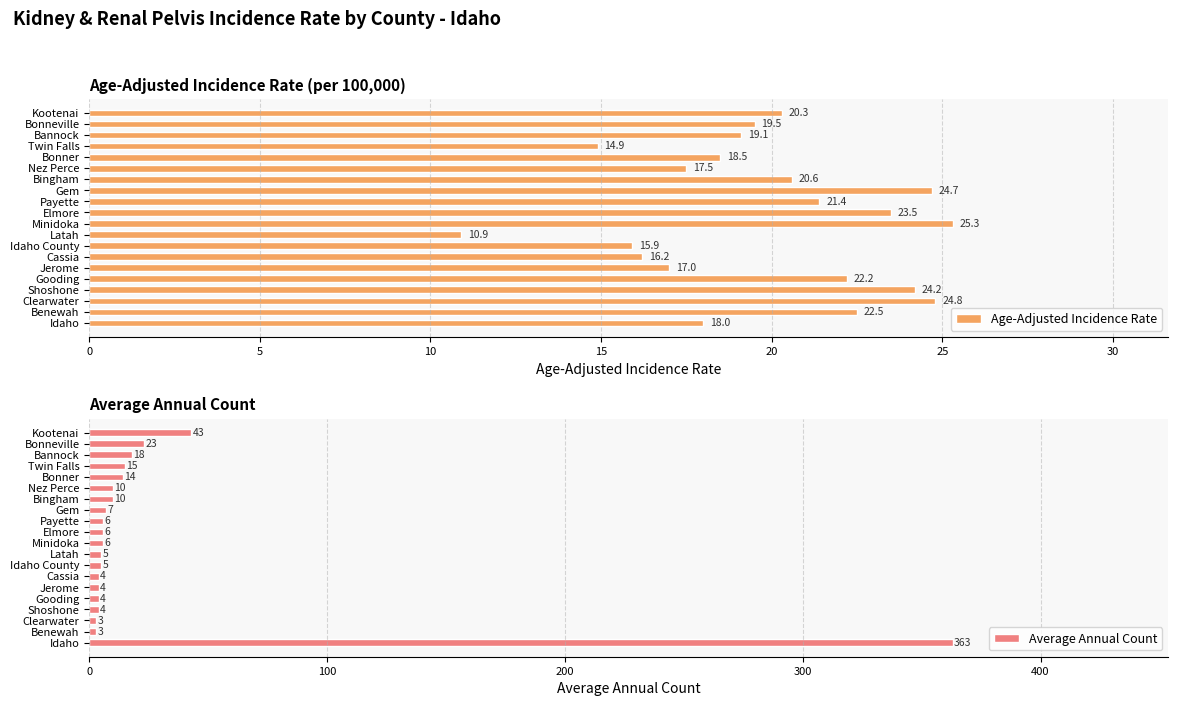

True or false: Age-Adjusted Incidence Rate has a value of 31.0 at Benewah.

False